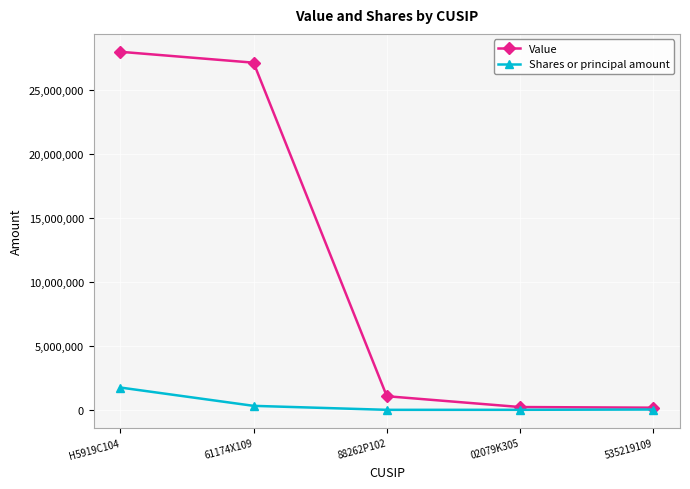

What is the difference between the highest and lowest values at 535219109?

144000